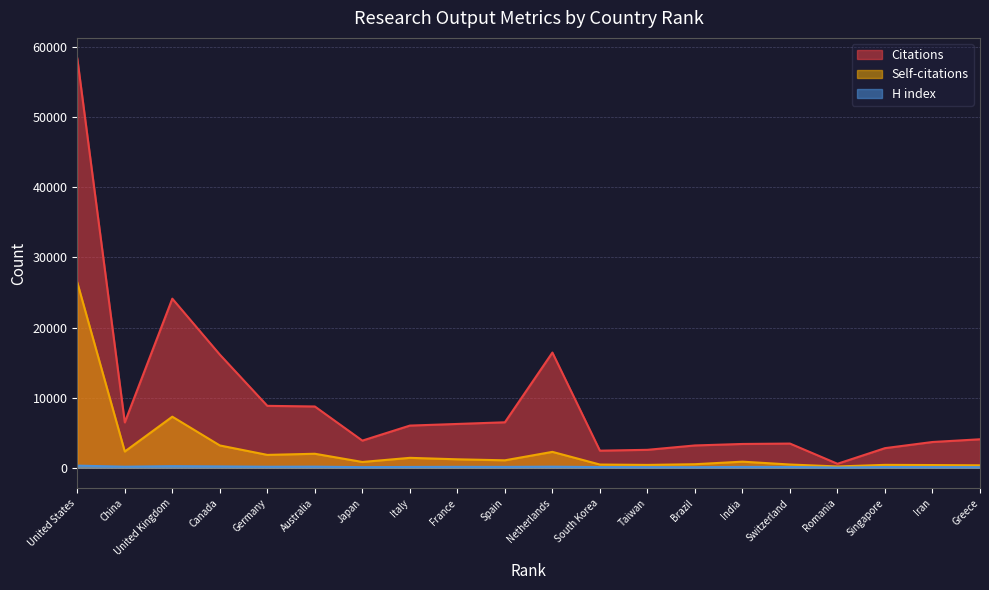

What is the total value across all series at Romania?

788